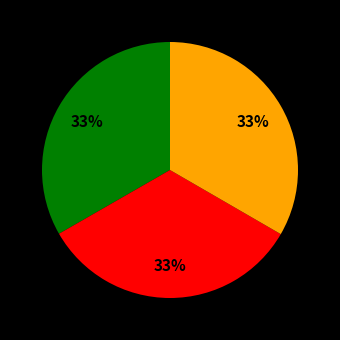

To the nearest percent, what is the average slice percentage?

33%